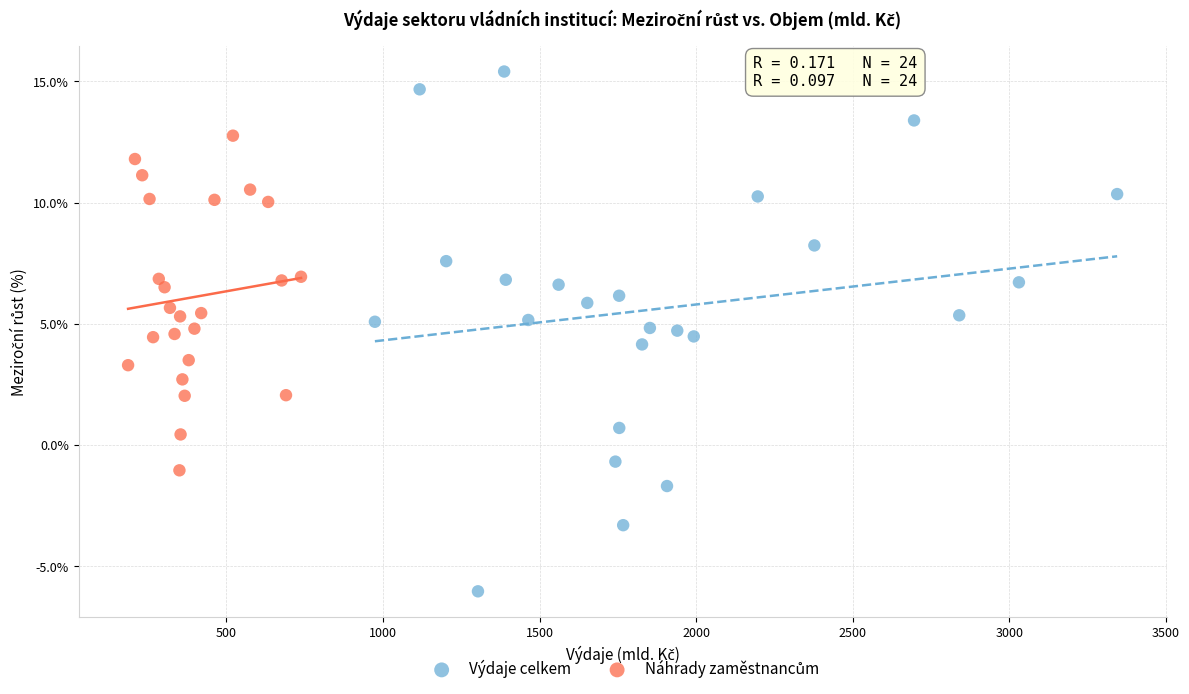

Which series reaches the minimum Y coordinate?

Výdaje celkem